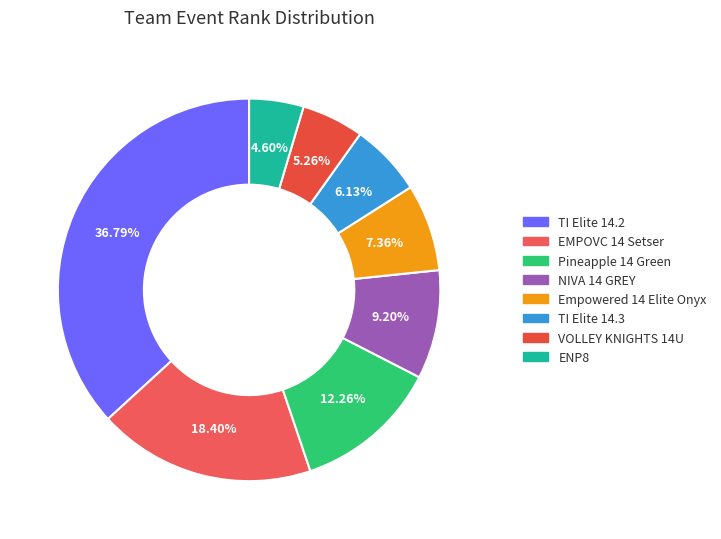

How many slices are in this pie chart?

8